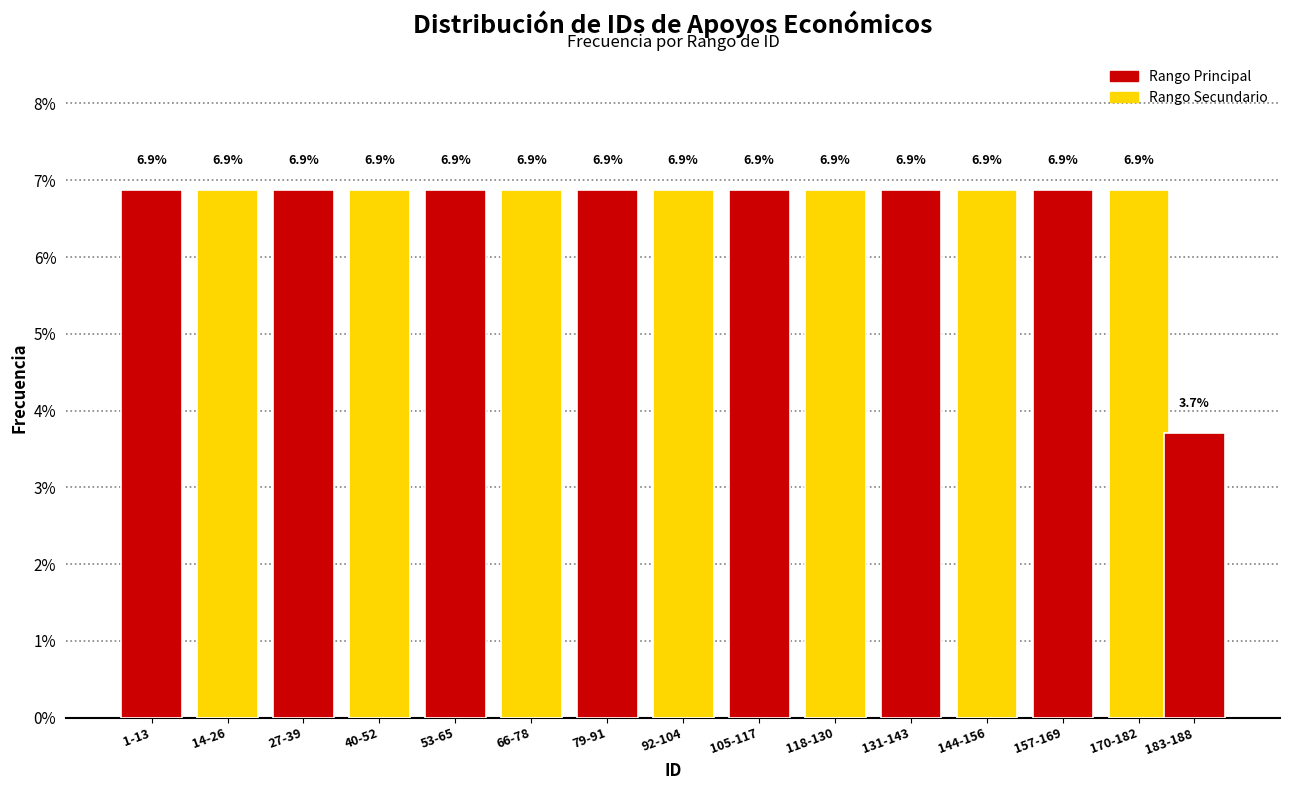

Reading left to right, list all the values displayed in this chart.

6.9	6.9	6.9	6.9	6.9	6.9	6.9	6.9	6.9	6.9	6.9	6.9	6.9	6.9	3.7